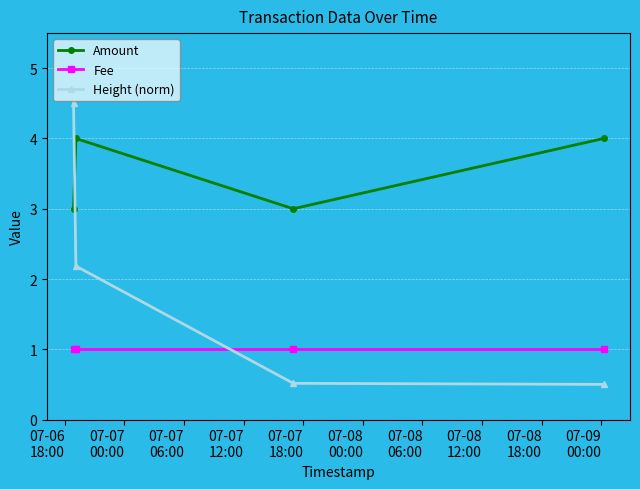

At how many categories does at least one series exceed 1?

4